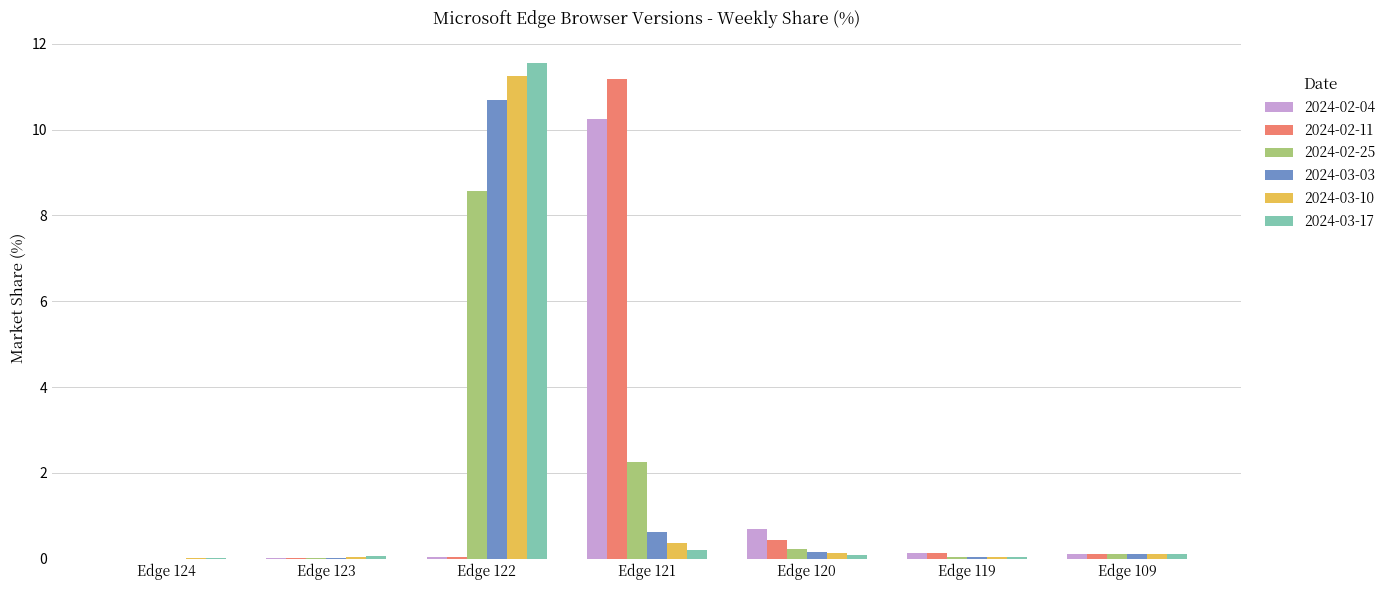

At which category is the sum across all series the highest?

Edge 122